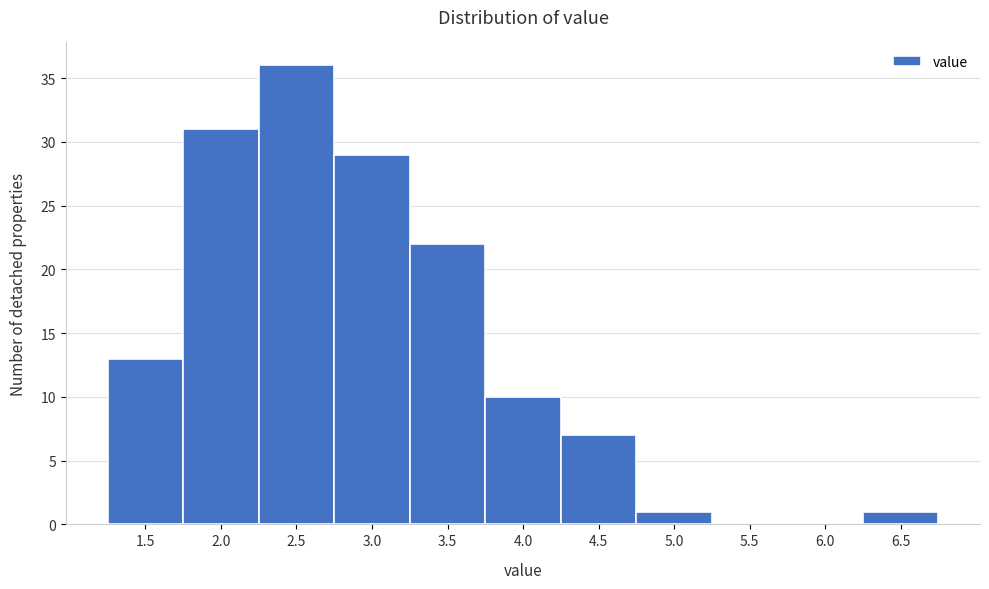

Reading left to right, what are all the values shown in this chart?

1.5=13	2.0=31	2.5=36	3.0=29	3.5=22	4.0=10	4.5=7	5.0=1	5.5=0	6.0=0	6.5=1